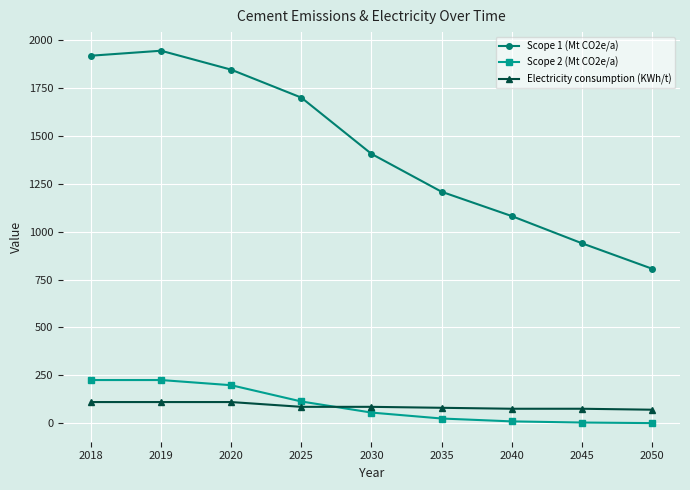

What are all the series names shown in the legend?

Scope 1 (Mt CO2e/a), Scope 2 (Mt CO2e/a), Electricity consumption (KWh/t)